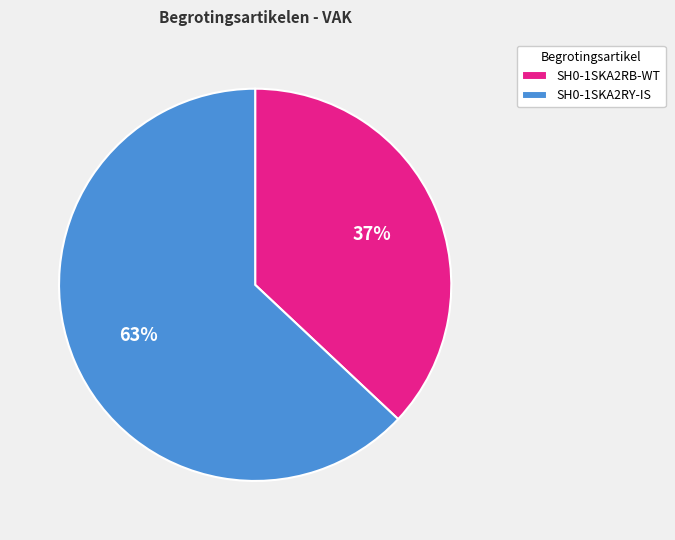

Which has a higher value, SH0-1SKA2RY-IS or SH0-1SKA2RB-WT?

SH0-1SKA2RY-IS